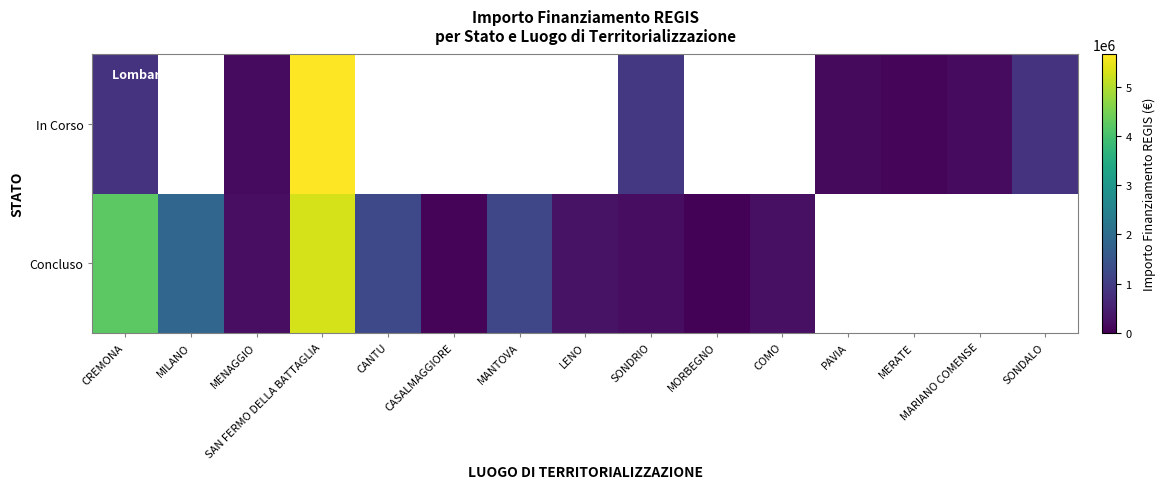

Which series has the largest total across all categories?

Concluso